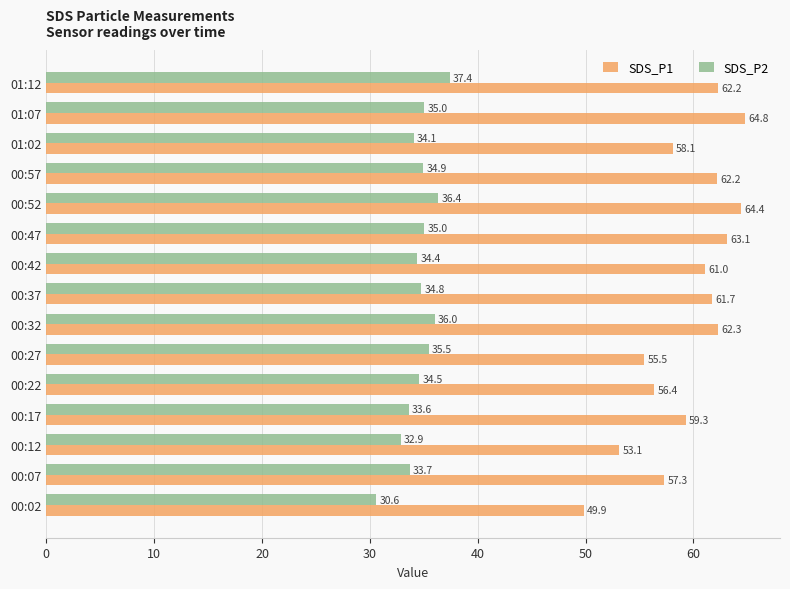

What is the difference between the maximum and minimum values in the SDS_P2 series?

6.8